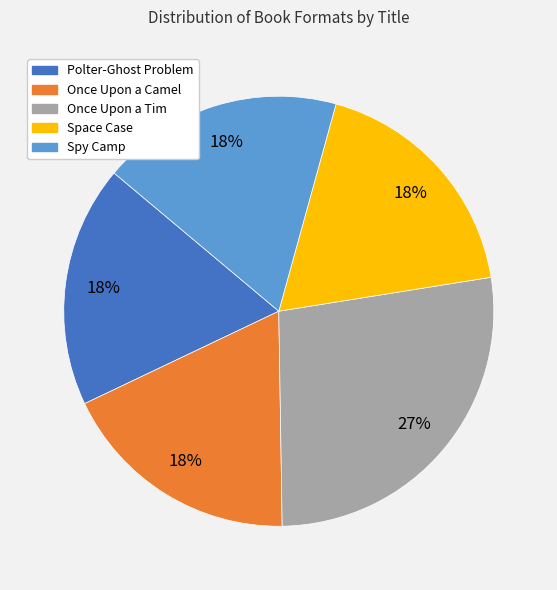

The Once Upon a Camel slice represents 18% of the pie. True or false?

True